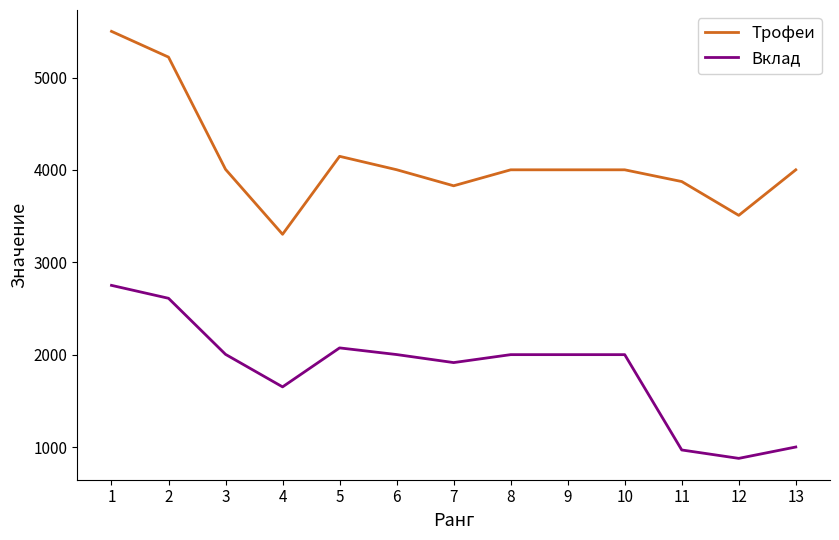

What is the maximum value shown in the chart?

5500